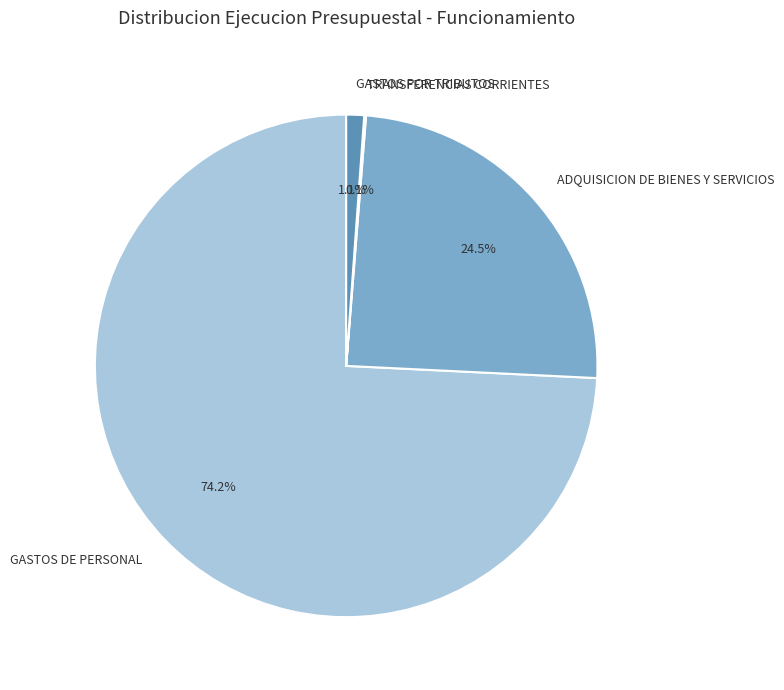

The ADQUISICION DE BIENES Y SERVICIOS slice represents 12% of the pie. True or false?

False